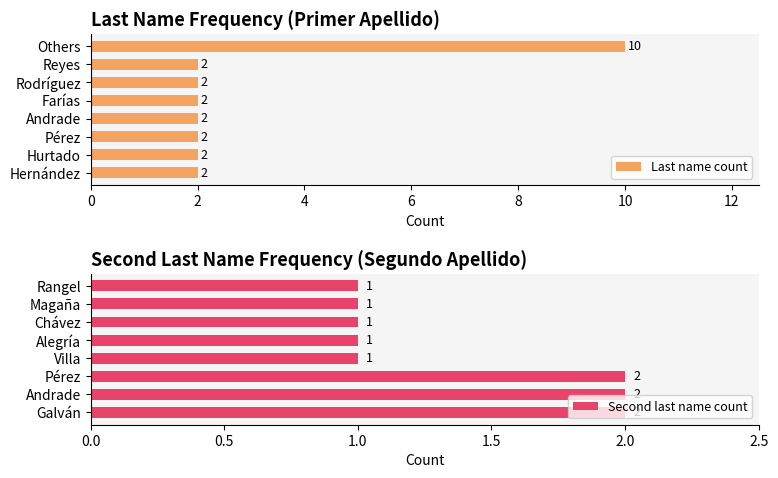

Count the Last name count values in the range 2 to 3.

7